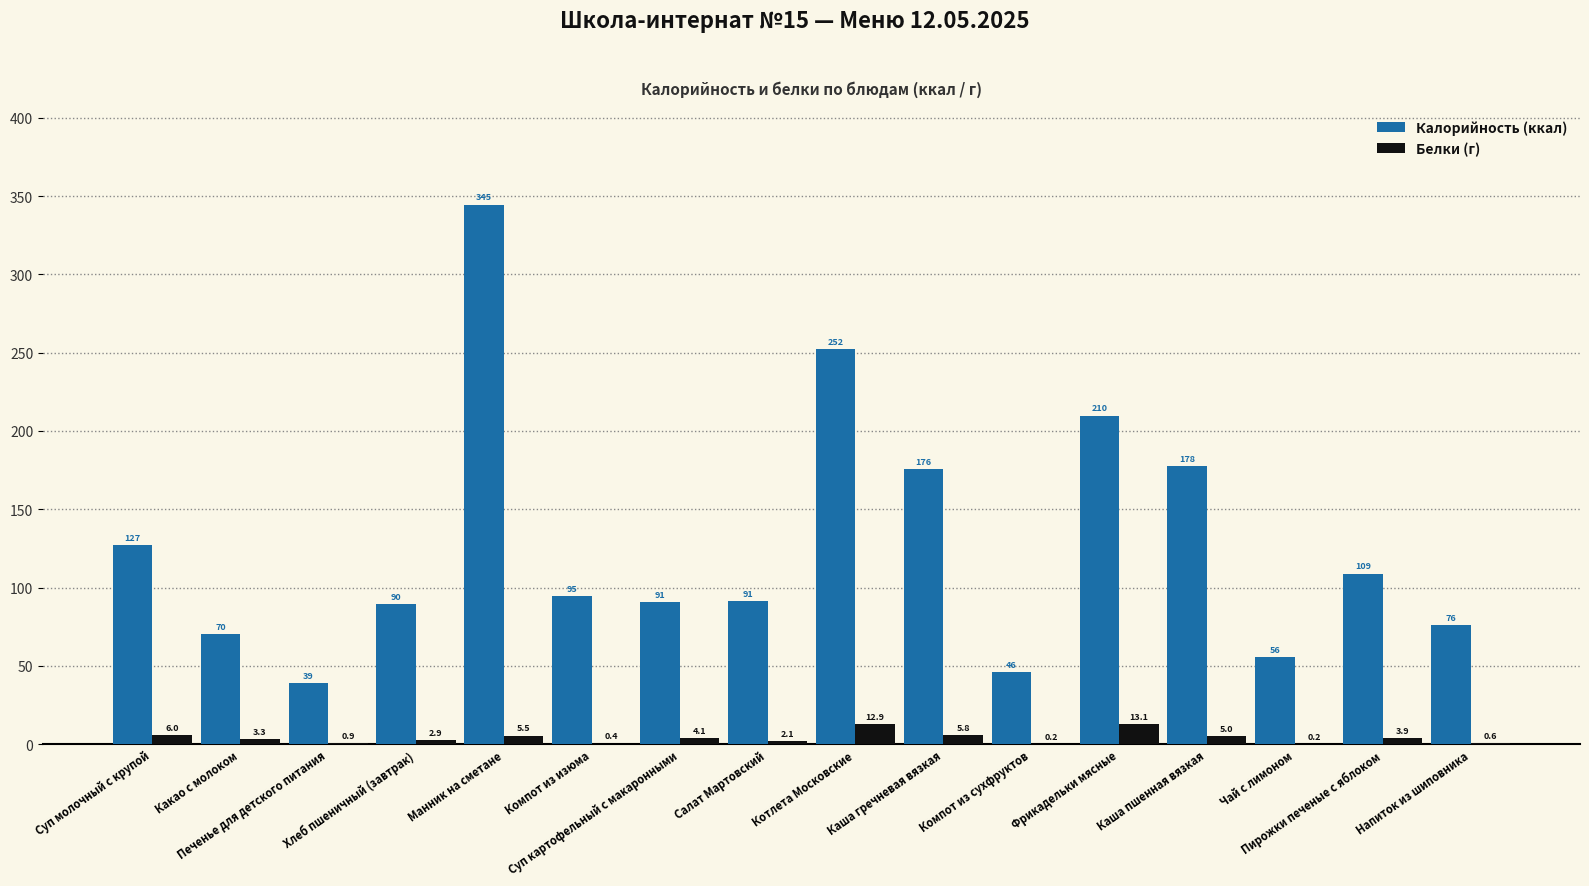

What is the highest value of the Белки (г) series?

13.1